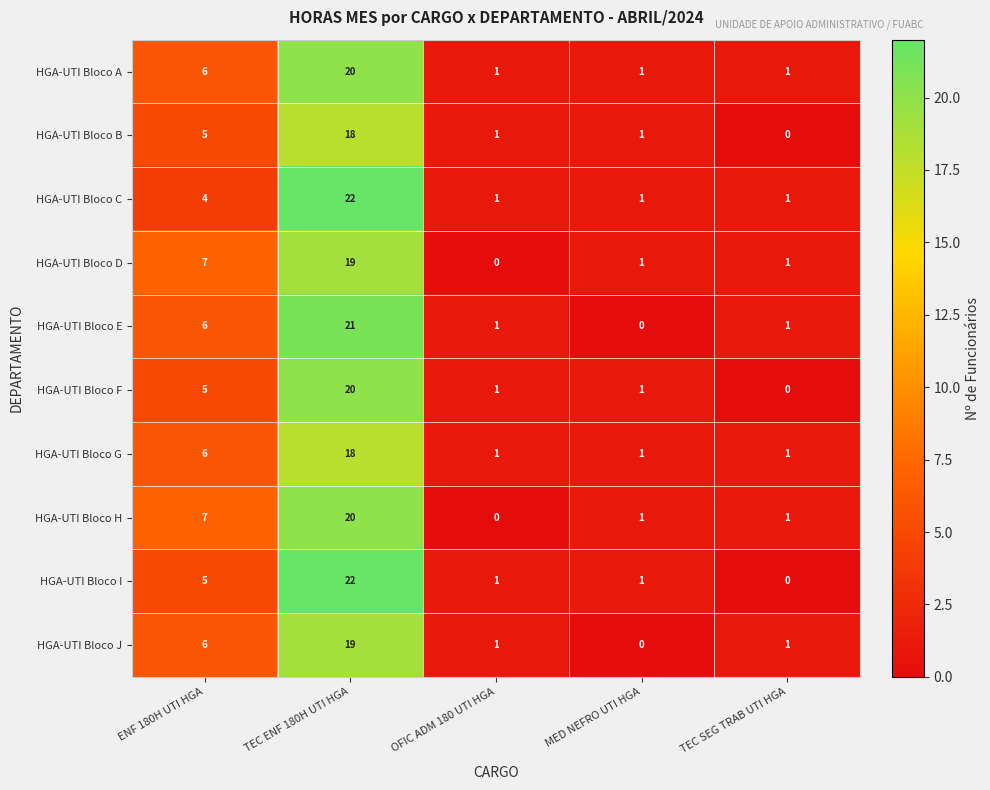

At which label does HGA-UTI Bloco H reach its minimum?

OFIC ADM 180 UTI HGA